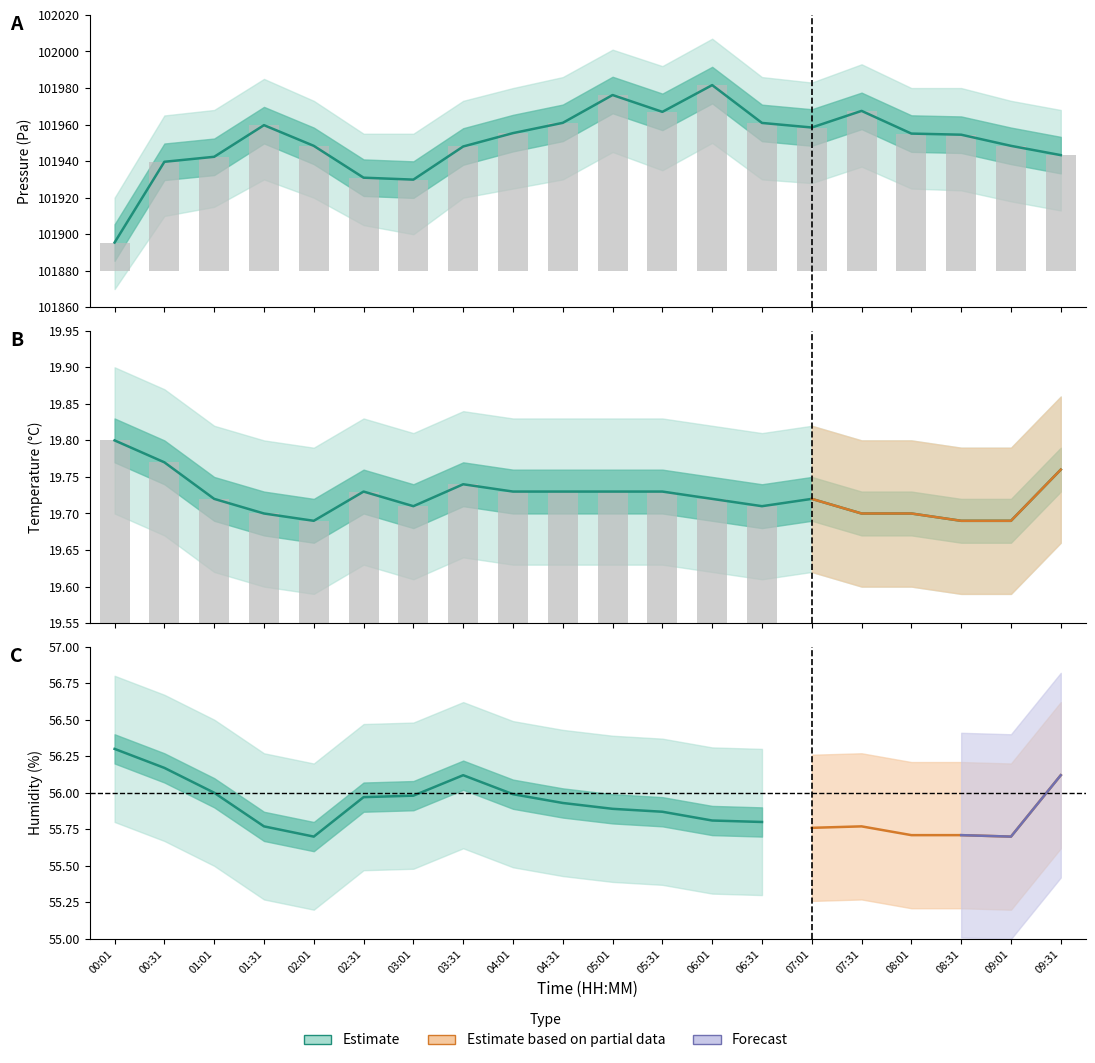

What is the label of the 9th bar from the right?

02:31